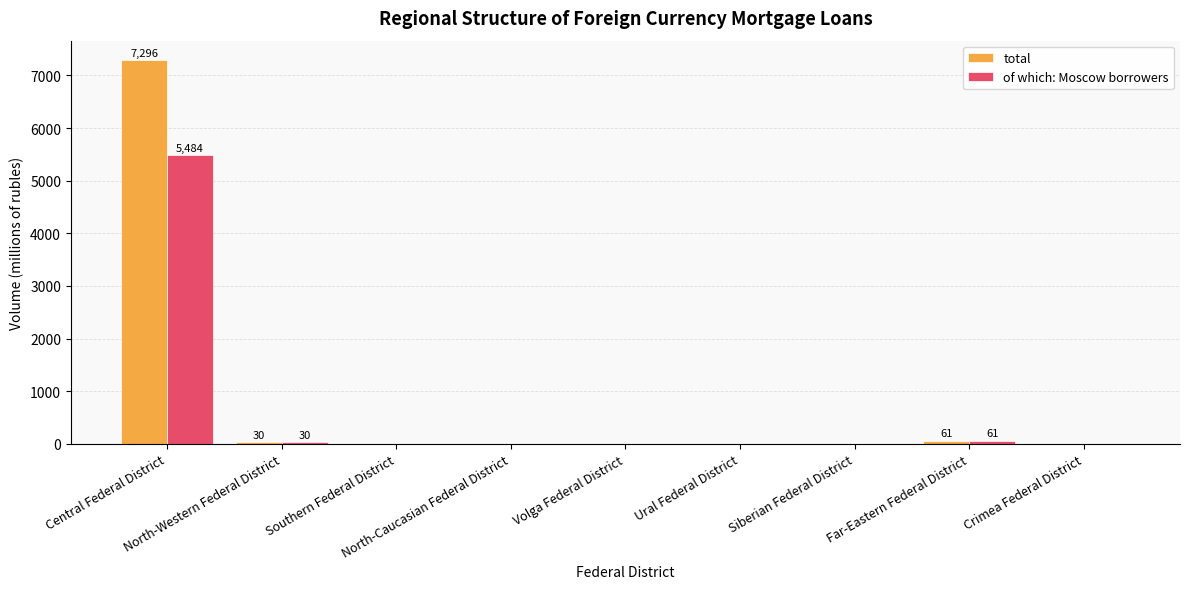

What is the sum of all of which: Moscow borrowers values?

5575